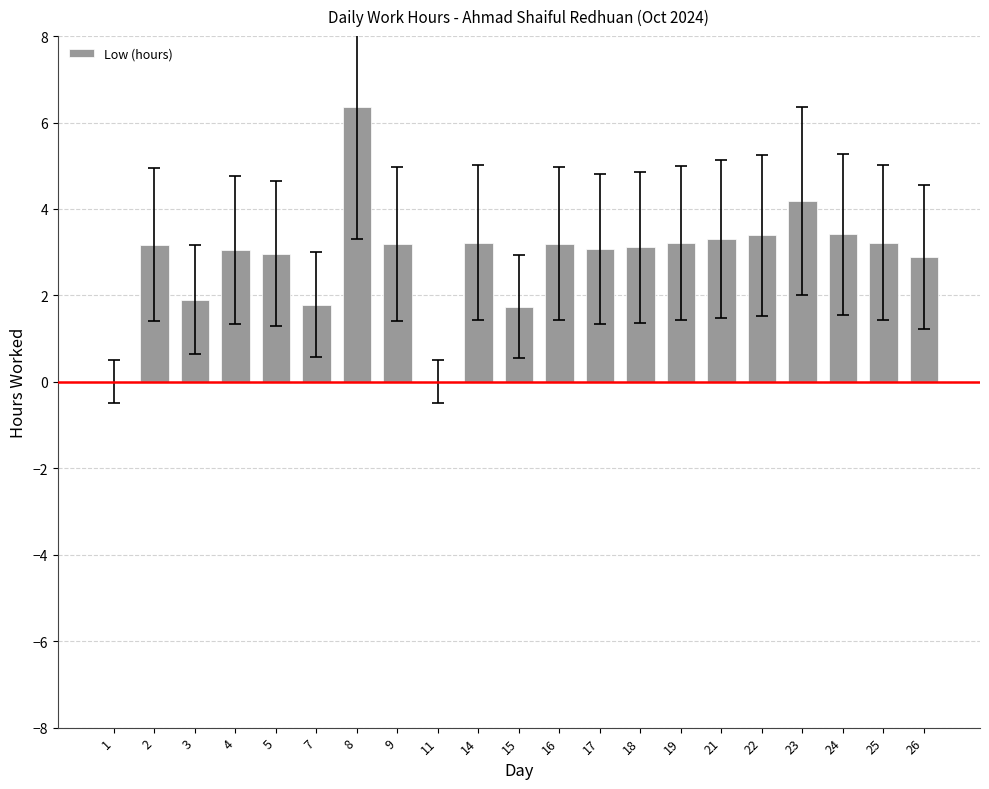

What is the maximum value shown in the chart?

6.4